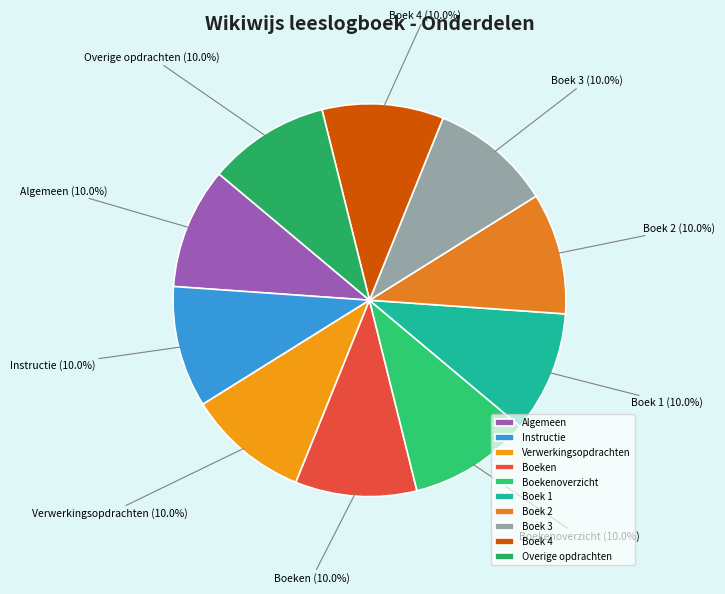

True or false: Boek 1 accounts for 17% of the total.

False